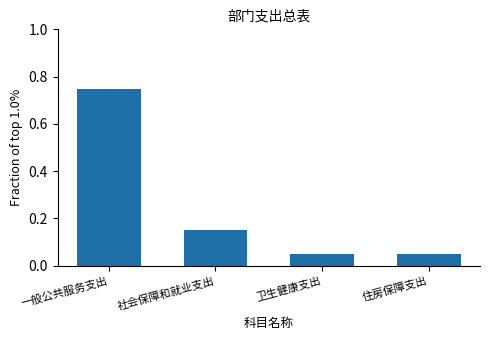

The value at 社会保障和就业支出 is 0.1. True or false?

False